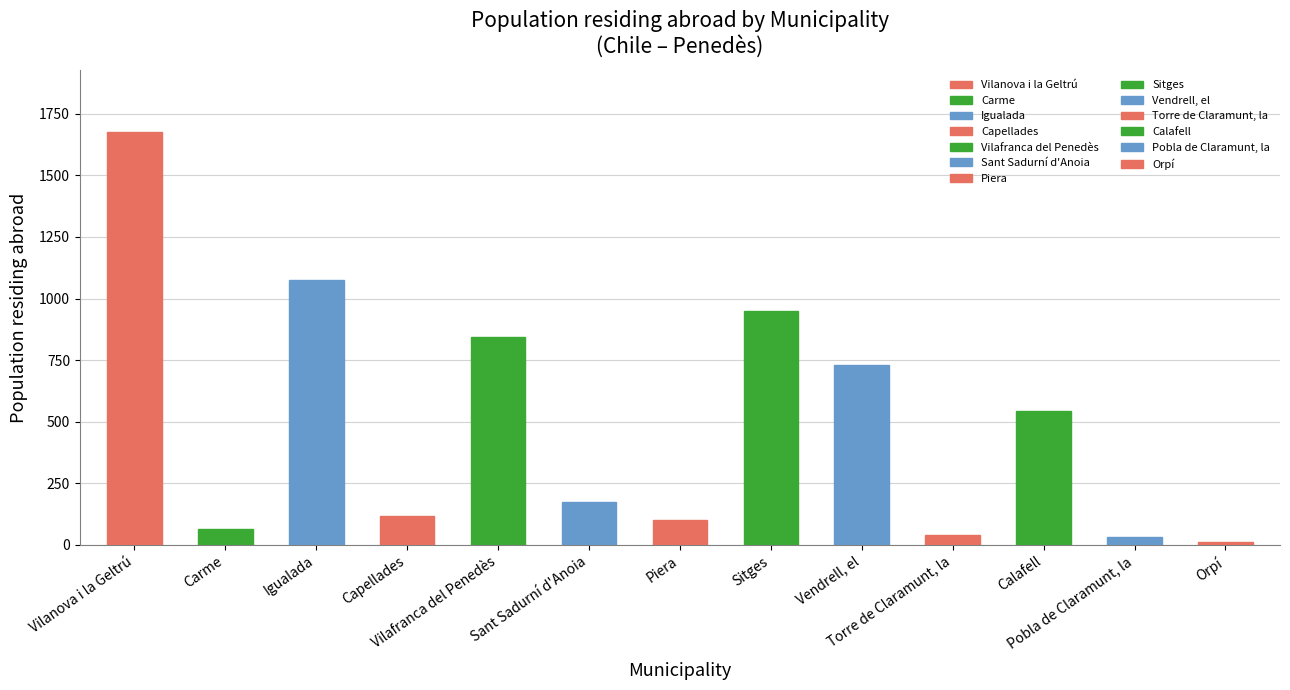

What is the difference between the maximum and minimum values?

1663